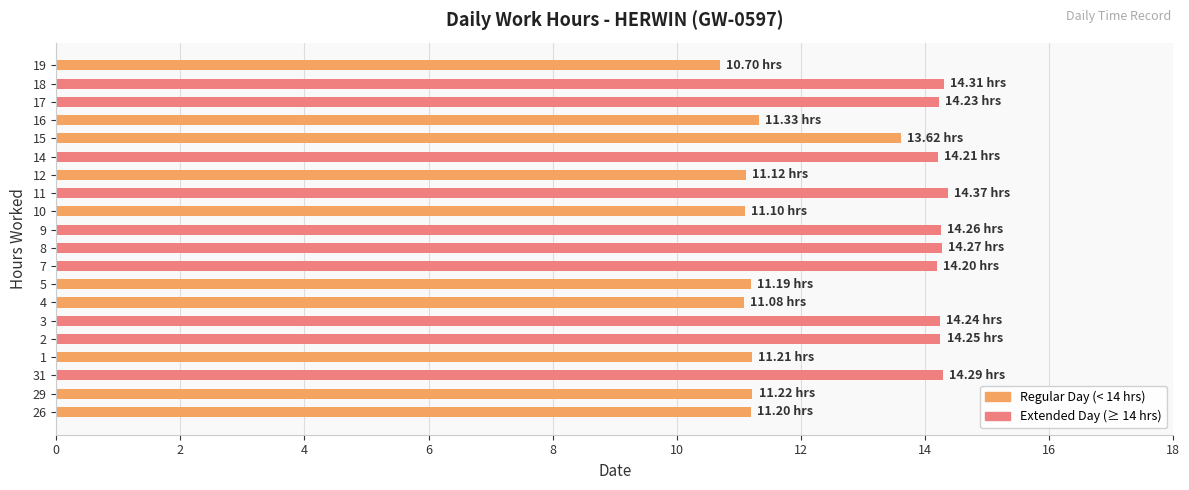

Between 17 and 16, which is larger?

17